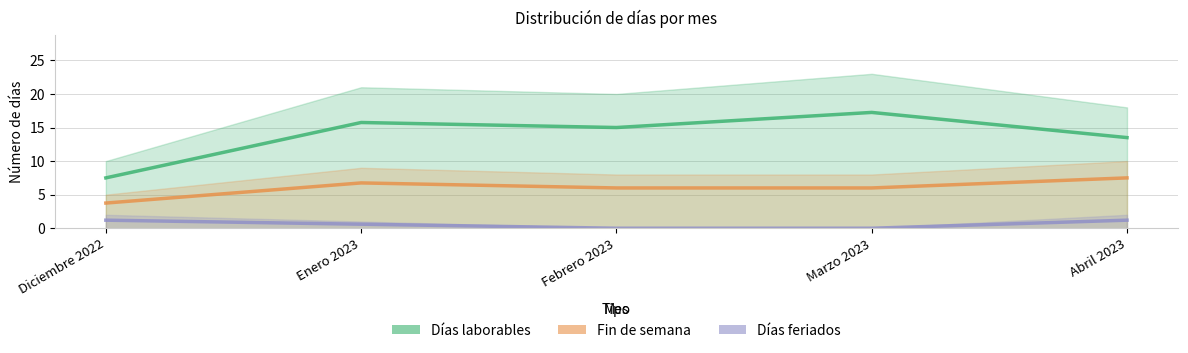

At which category does Días laborables reach its first local valley?

Febrero 2023